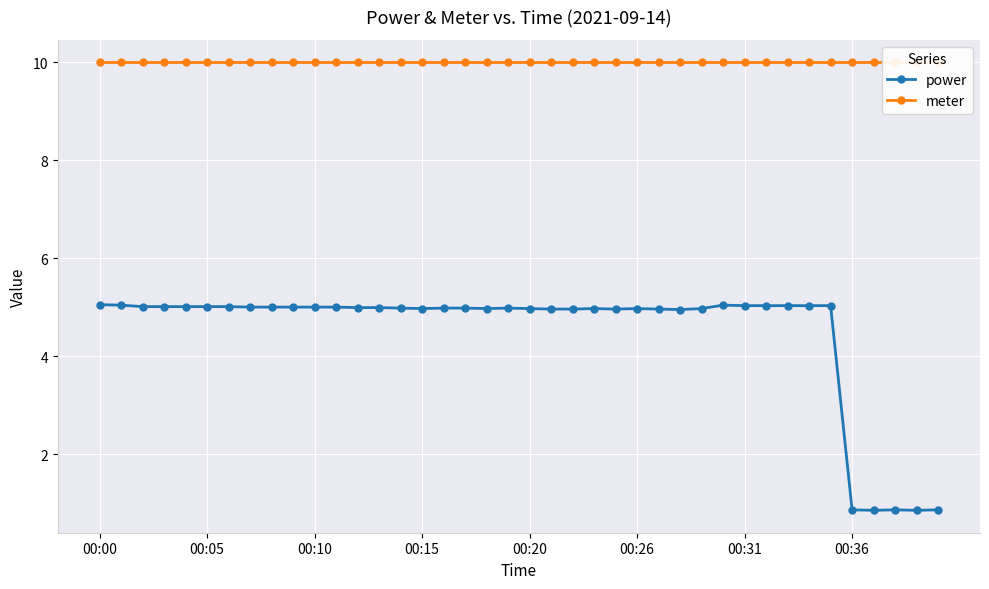

Is it true that power equals 0.8 at 36?

True